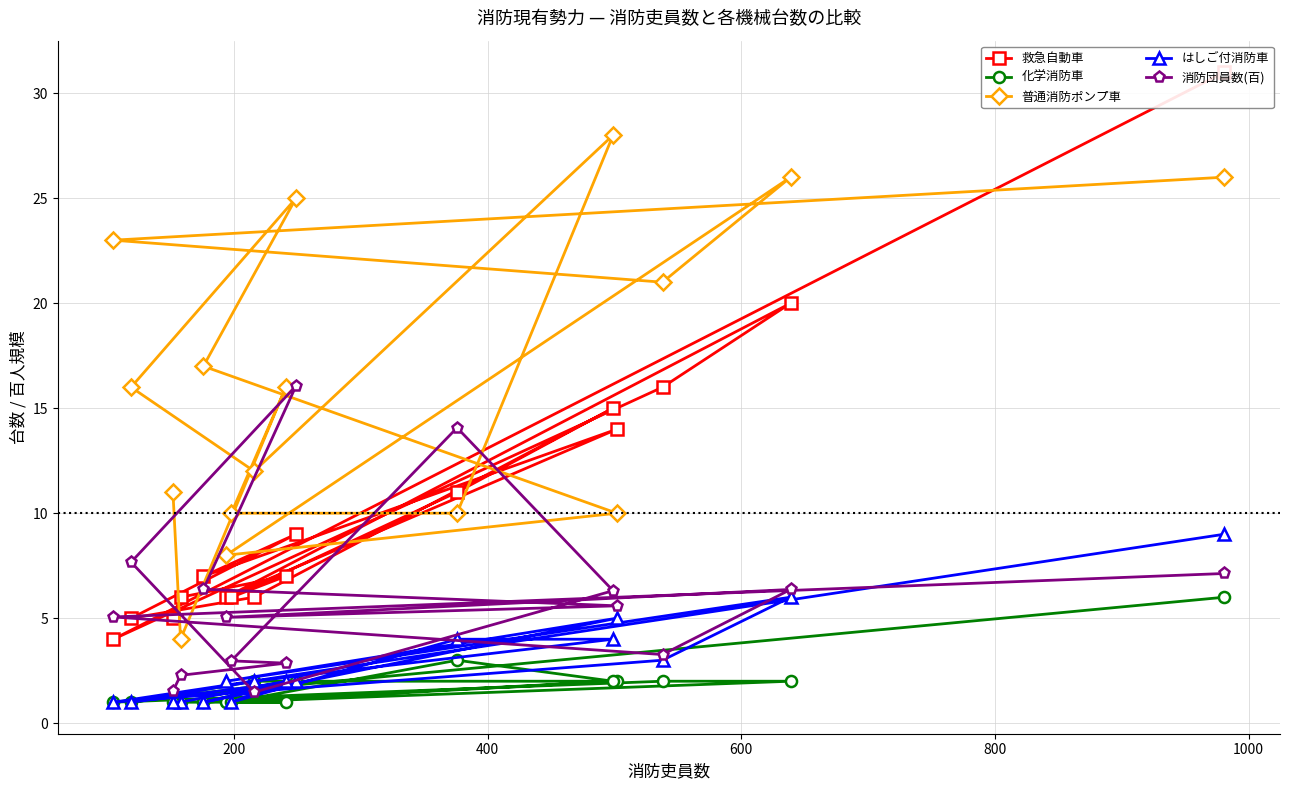

What is the highest value of the 普通消防ポンプ車 series?

28.0